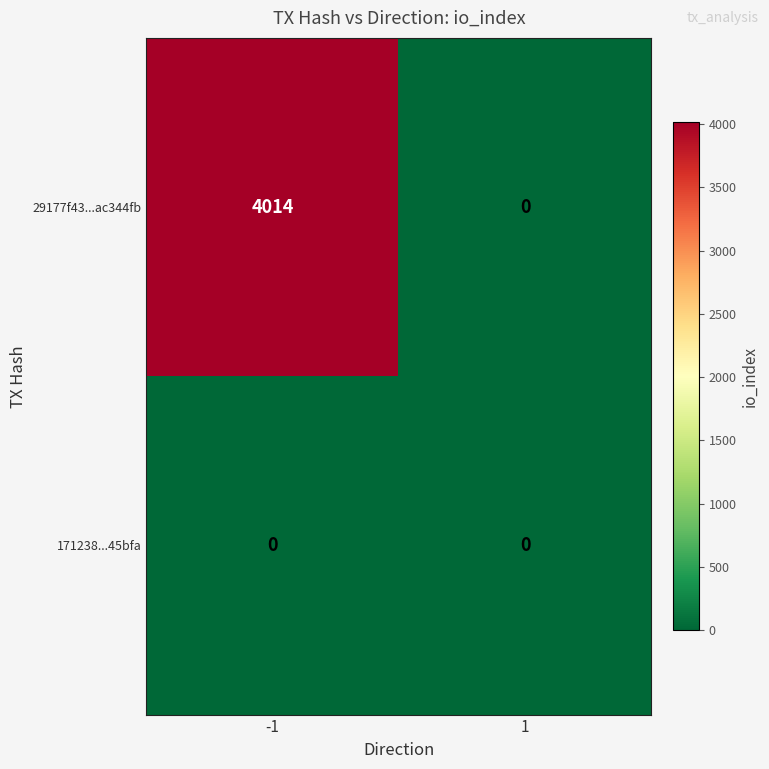

What is the maximum value shown in the chart?

4014